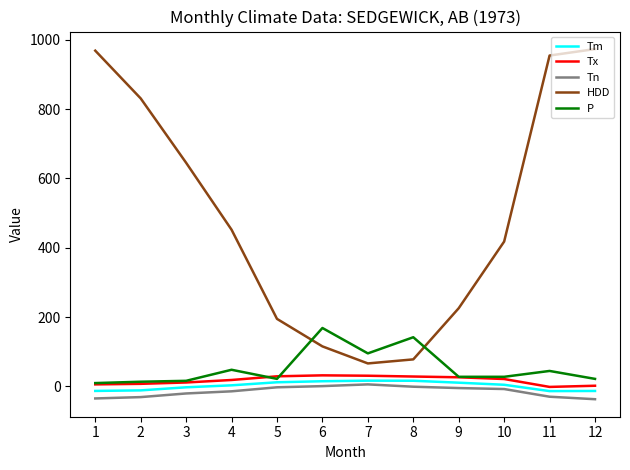

What is the lowest value of the P series?

9.4